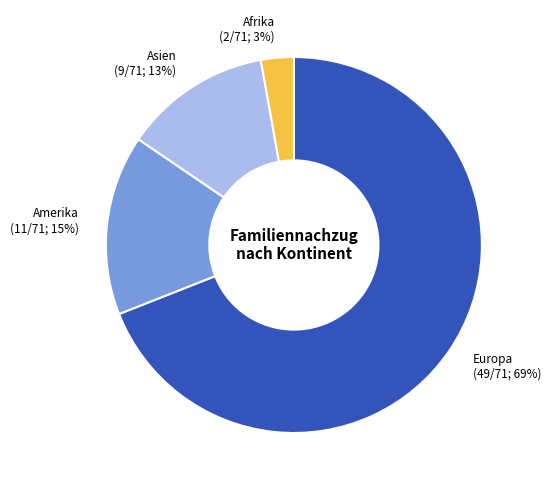

Which has a higher value, Europa or Amerika?

Europa